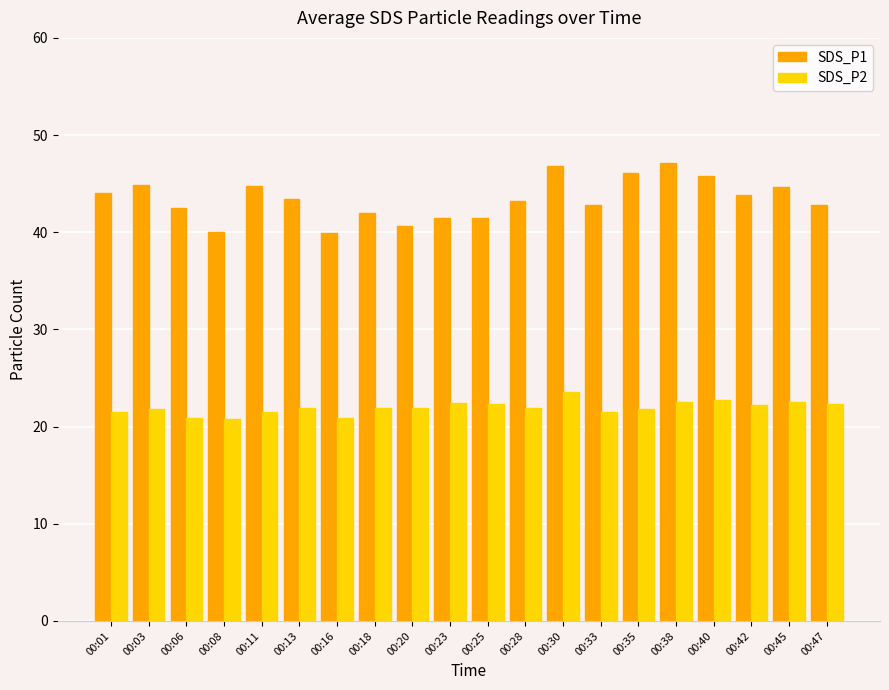

How many categories are shown in the chart?

20